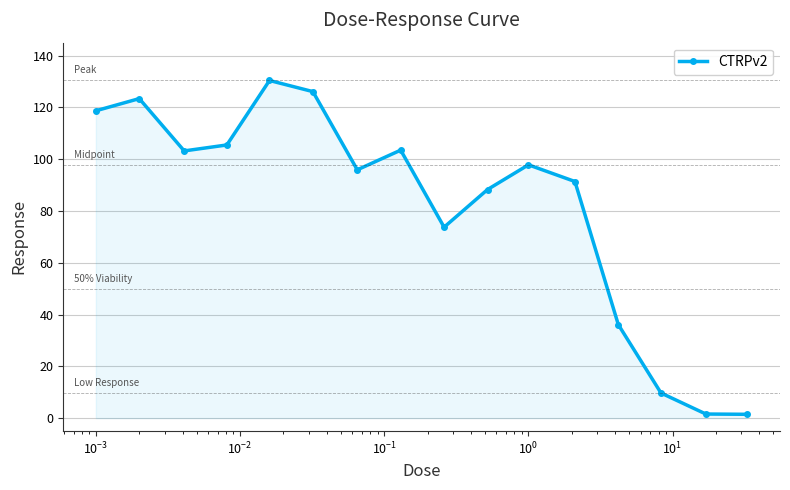

True or false: the data has more than 1 interior local peaks.

True